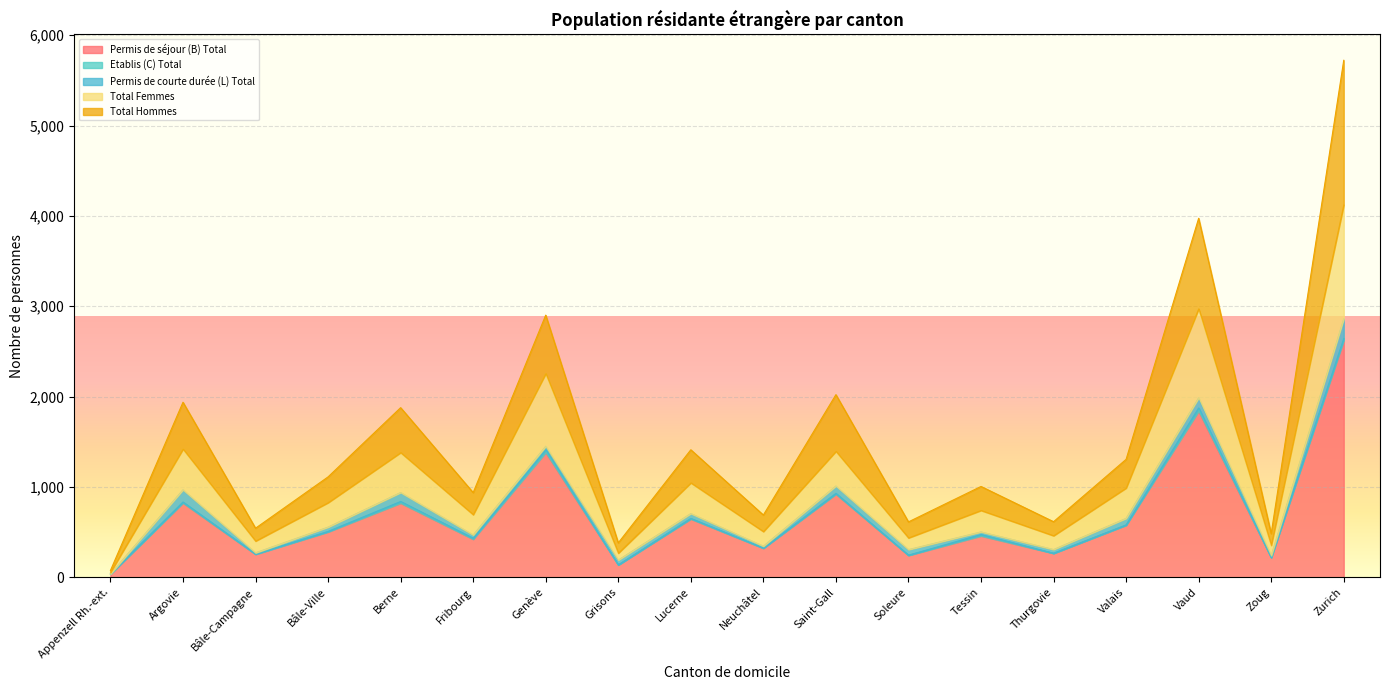

What is the highest value of the Permis de séjour (B) Total series?

2621